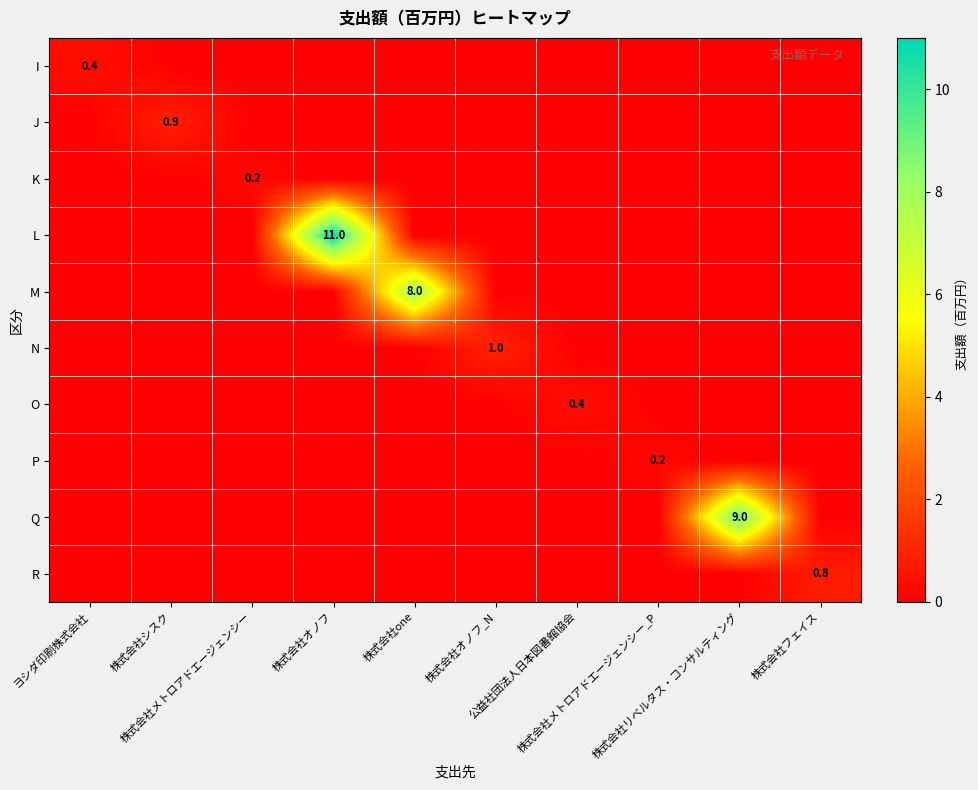

What is the total value across all series at 株式会社リベルタス・コンサルティング?

9.0